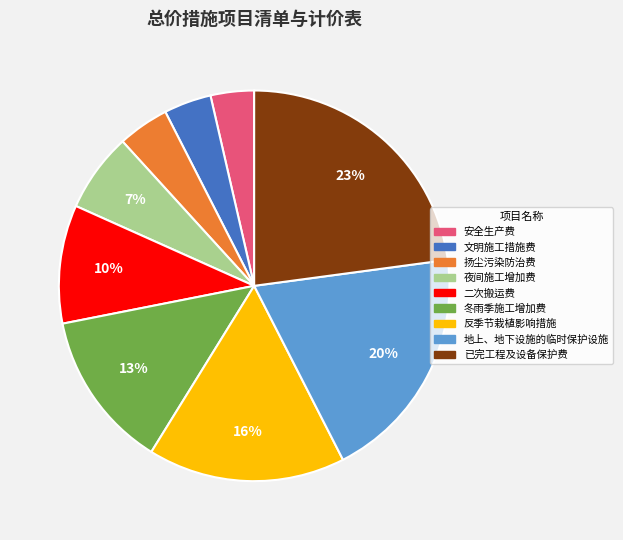

To the nearest percent, what is the difference between the 已完工程及设备保护费 and 夜间施工增加费 slice percentages?

16%